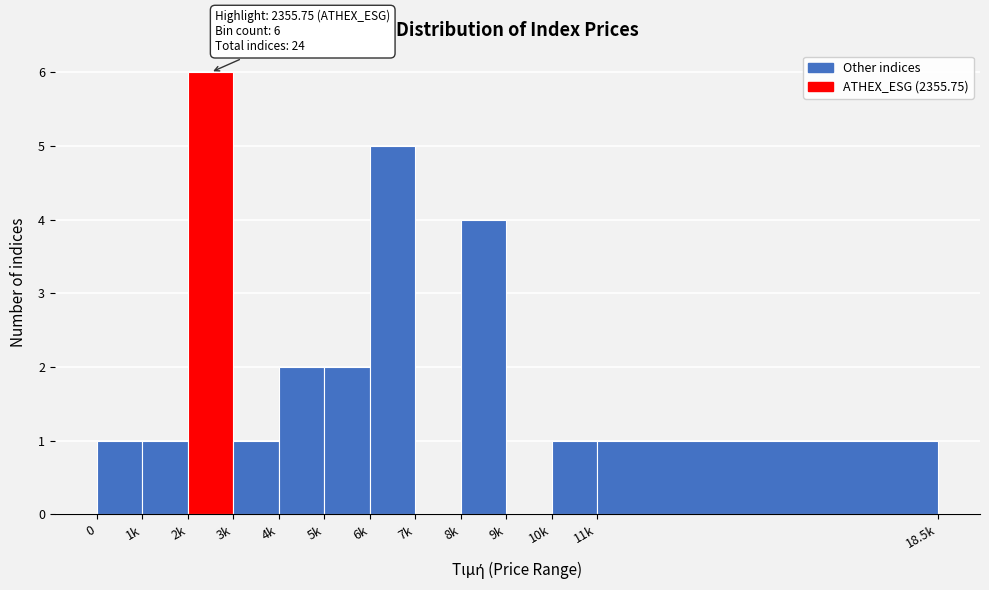

Reading left to right, transcribe all the data shown in this chart.

0=1	1k=1	2k=6	3k=1	4k=2	5k=2	6k=5	7k=0	8k=4	9k=0	10k=1	11k=1